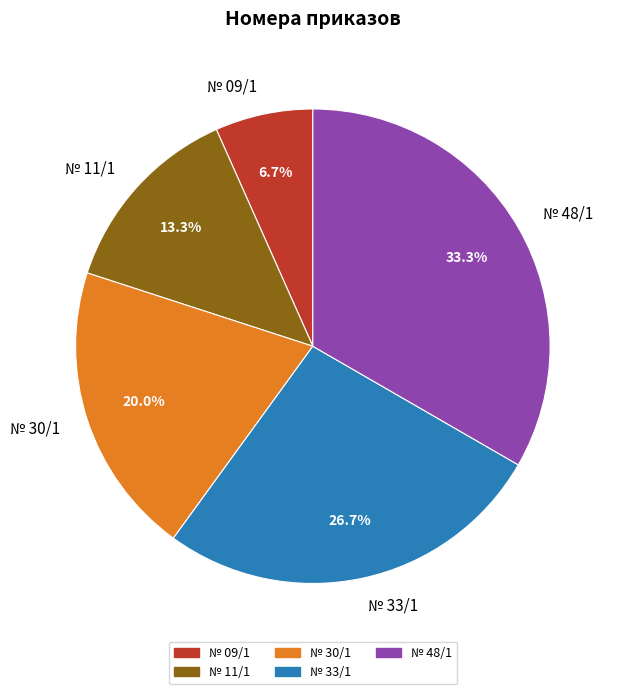

The № 11/1 slice represents 13% of the pie. True or false?

True